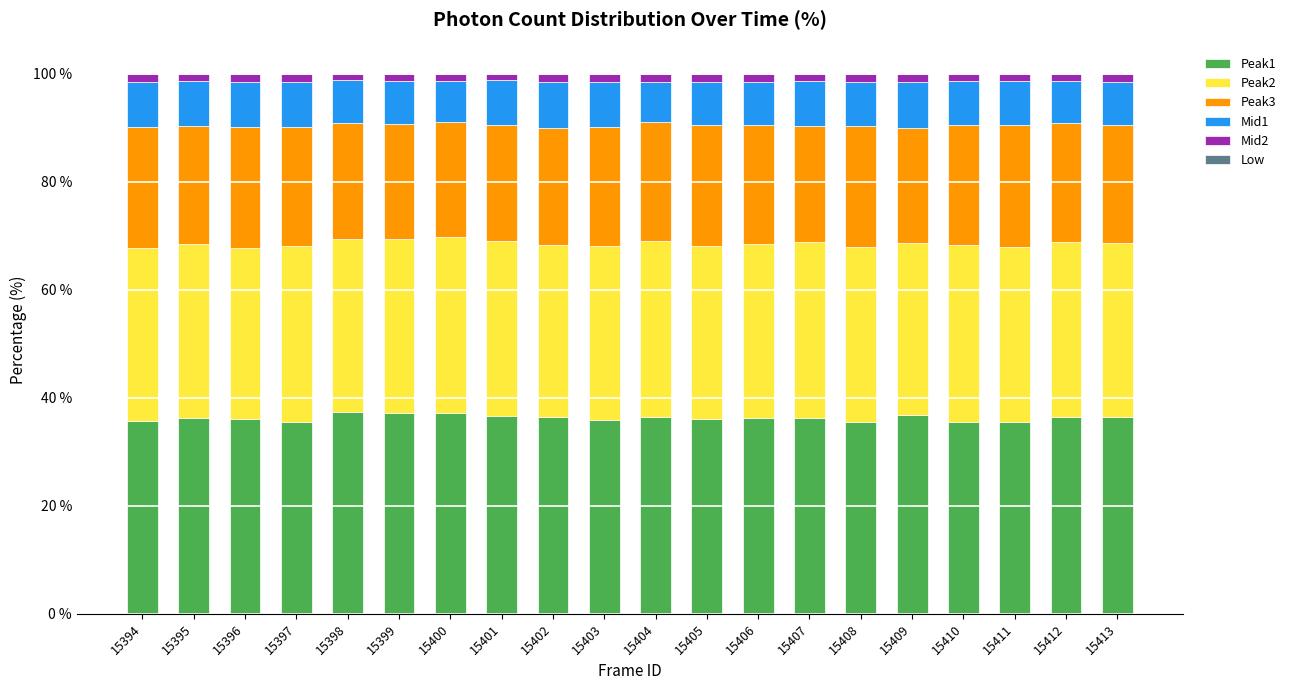

The value of Peak1 at 15402 is 14.0. True or false?

False